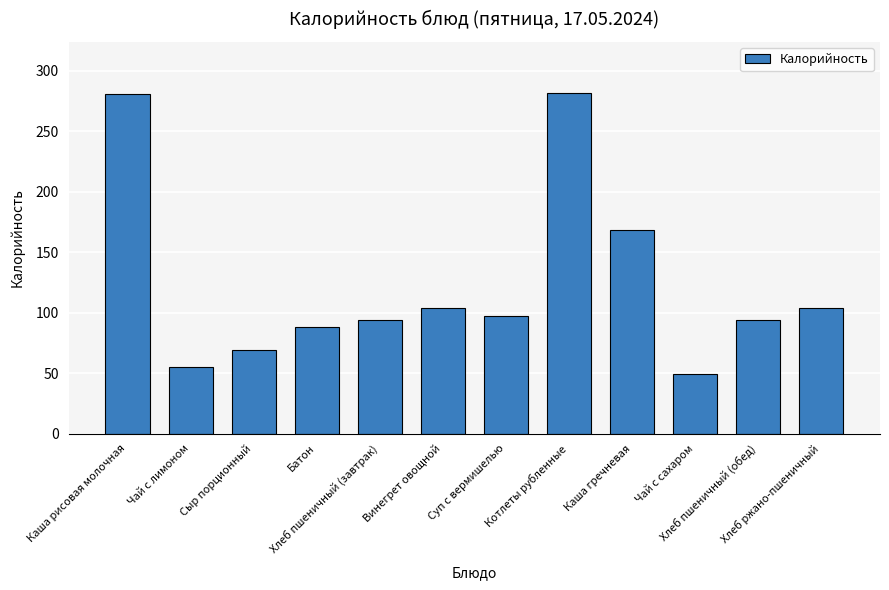

What is the value of the 4th bar from the left?

88.0